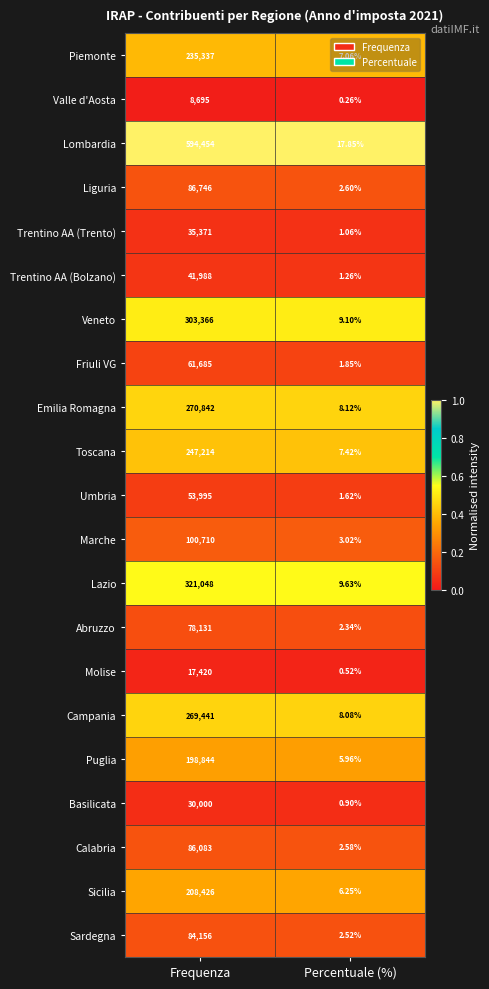

At which category is the sum across all series the highest?

Frequenza